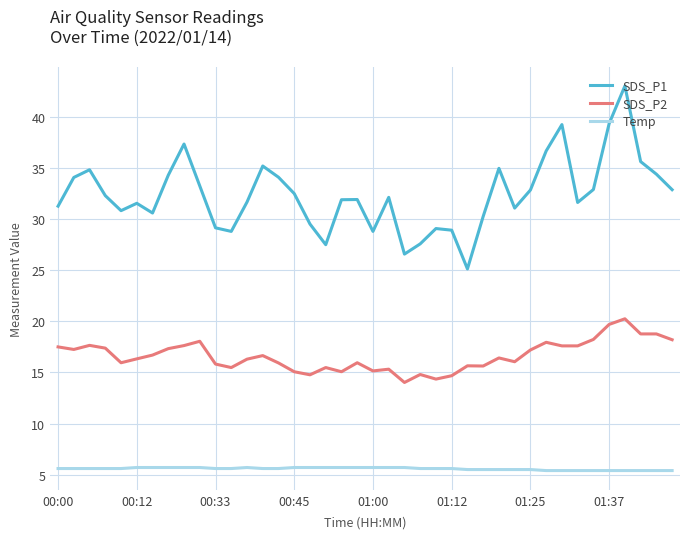

How many categories are shown in the chart?

40